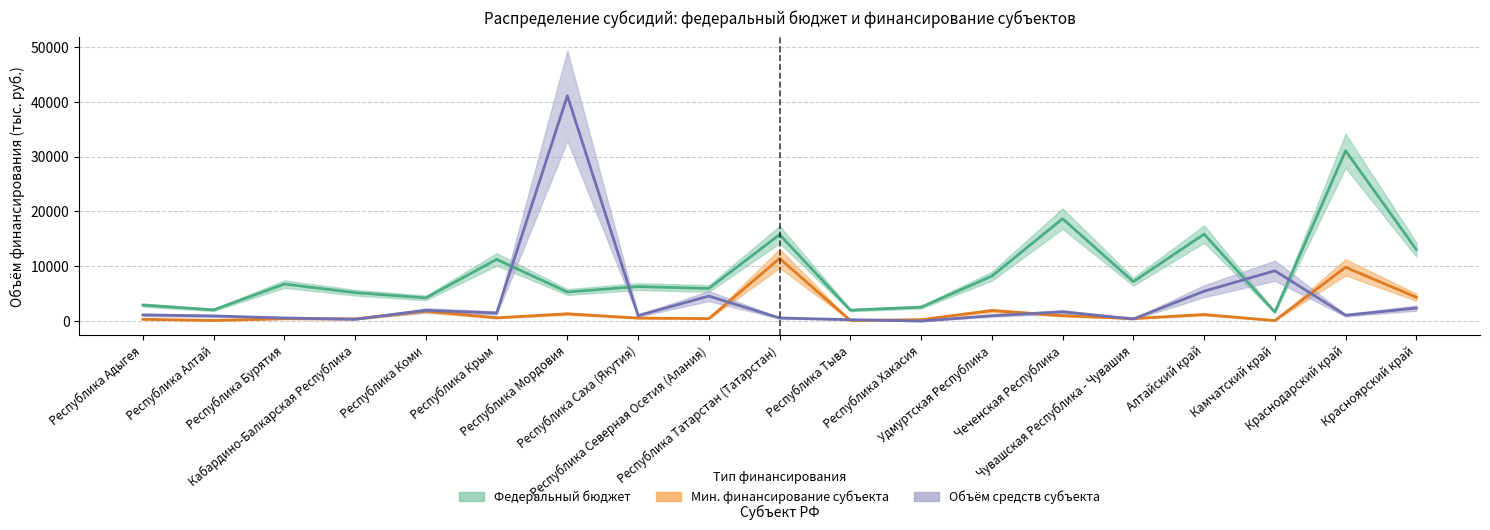

Is this an area chart (filled region under the line)?

No